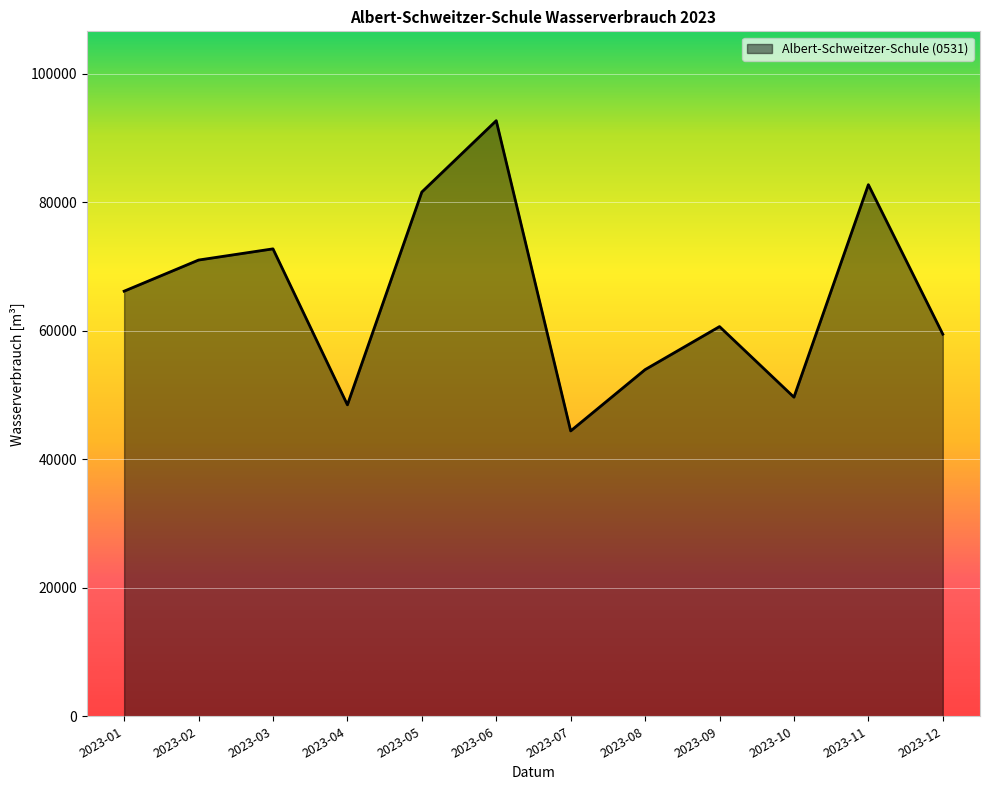

Reading right to left, transcribe all the data shown in this chart.

59477	82749	49669	60659	53959	44417	92711	81605	48476	72758	71016	66171